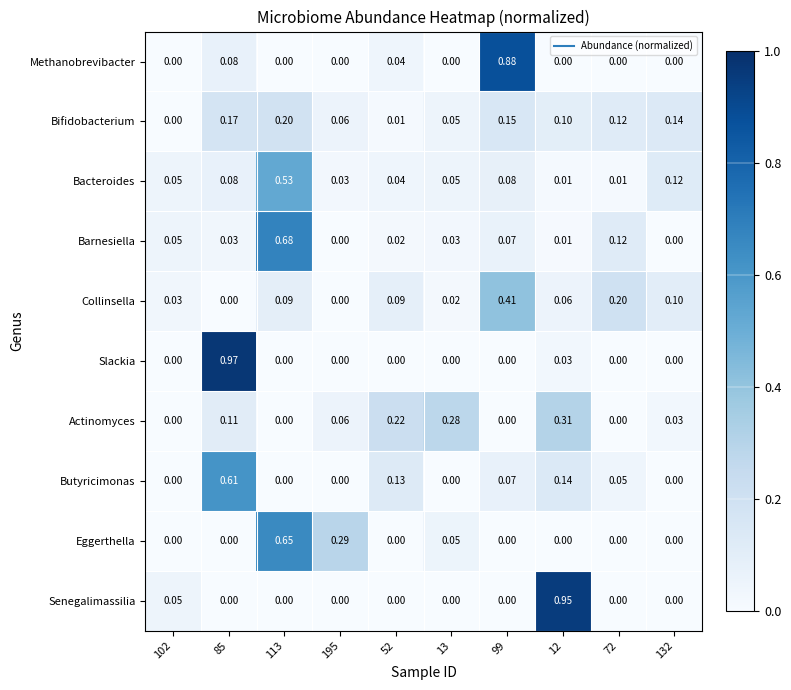

List the series in order of their peak value, highest first.

Slackia, Senegalimassilia, Methanobrevibacter, Barnesiella, Eggerthella, Butyricimonas, Bacteroides, Collinsella, Actinomyces, Bifidobacterium